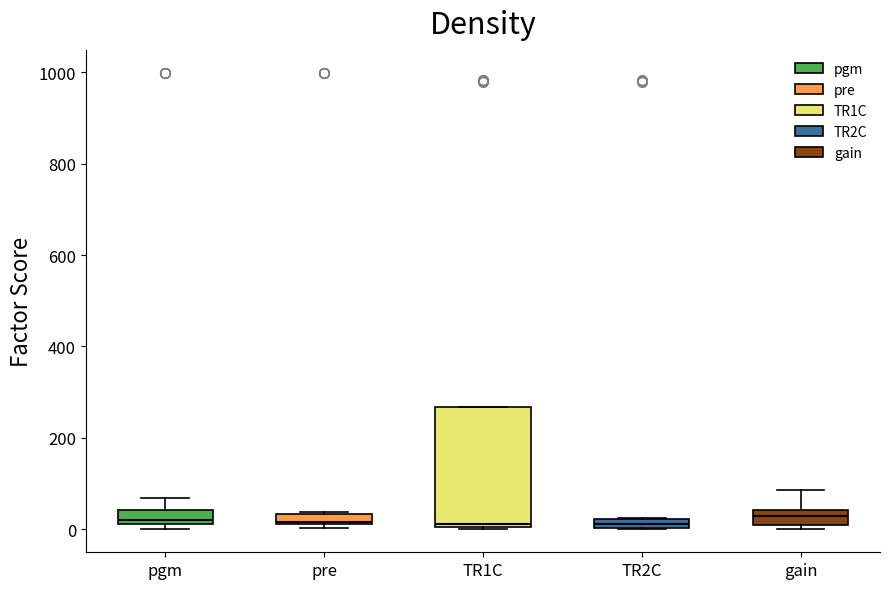

Where is the upper edge of the box for TR2C on the y-axis? The values are not printed on the chart, so give them approximately, as read against the axis.

20